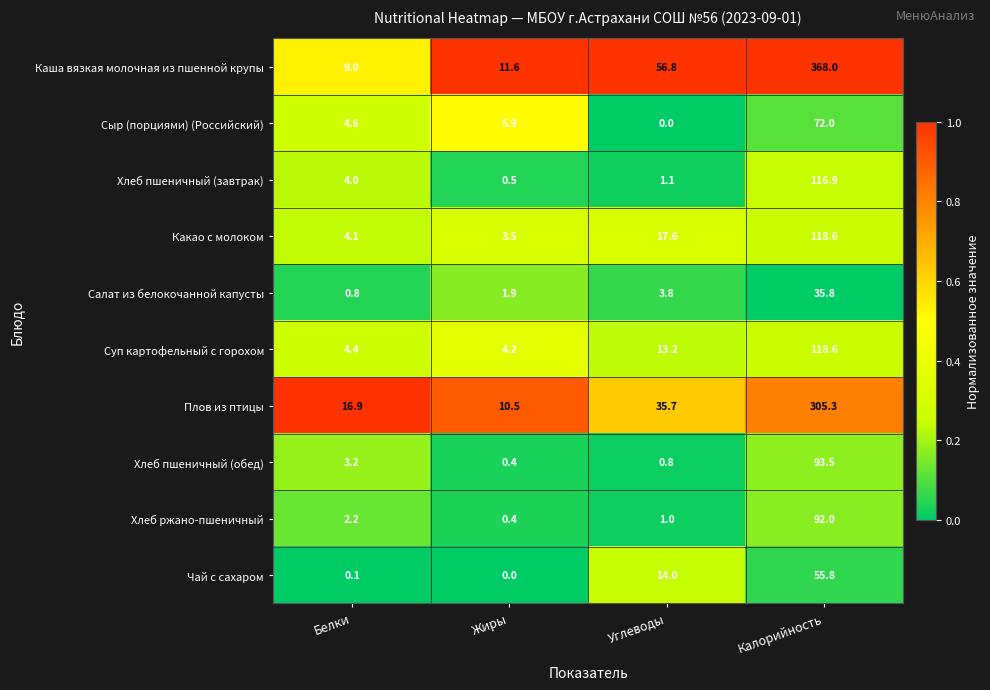

At how many categories does at least one series exceed 0?

4